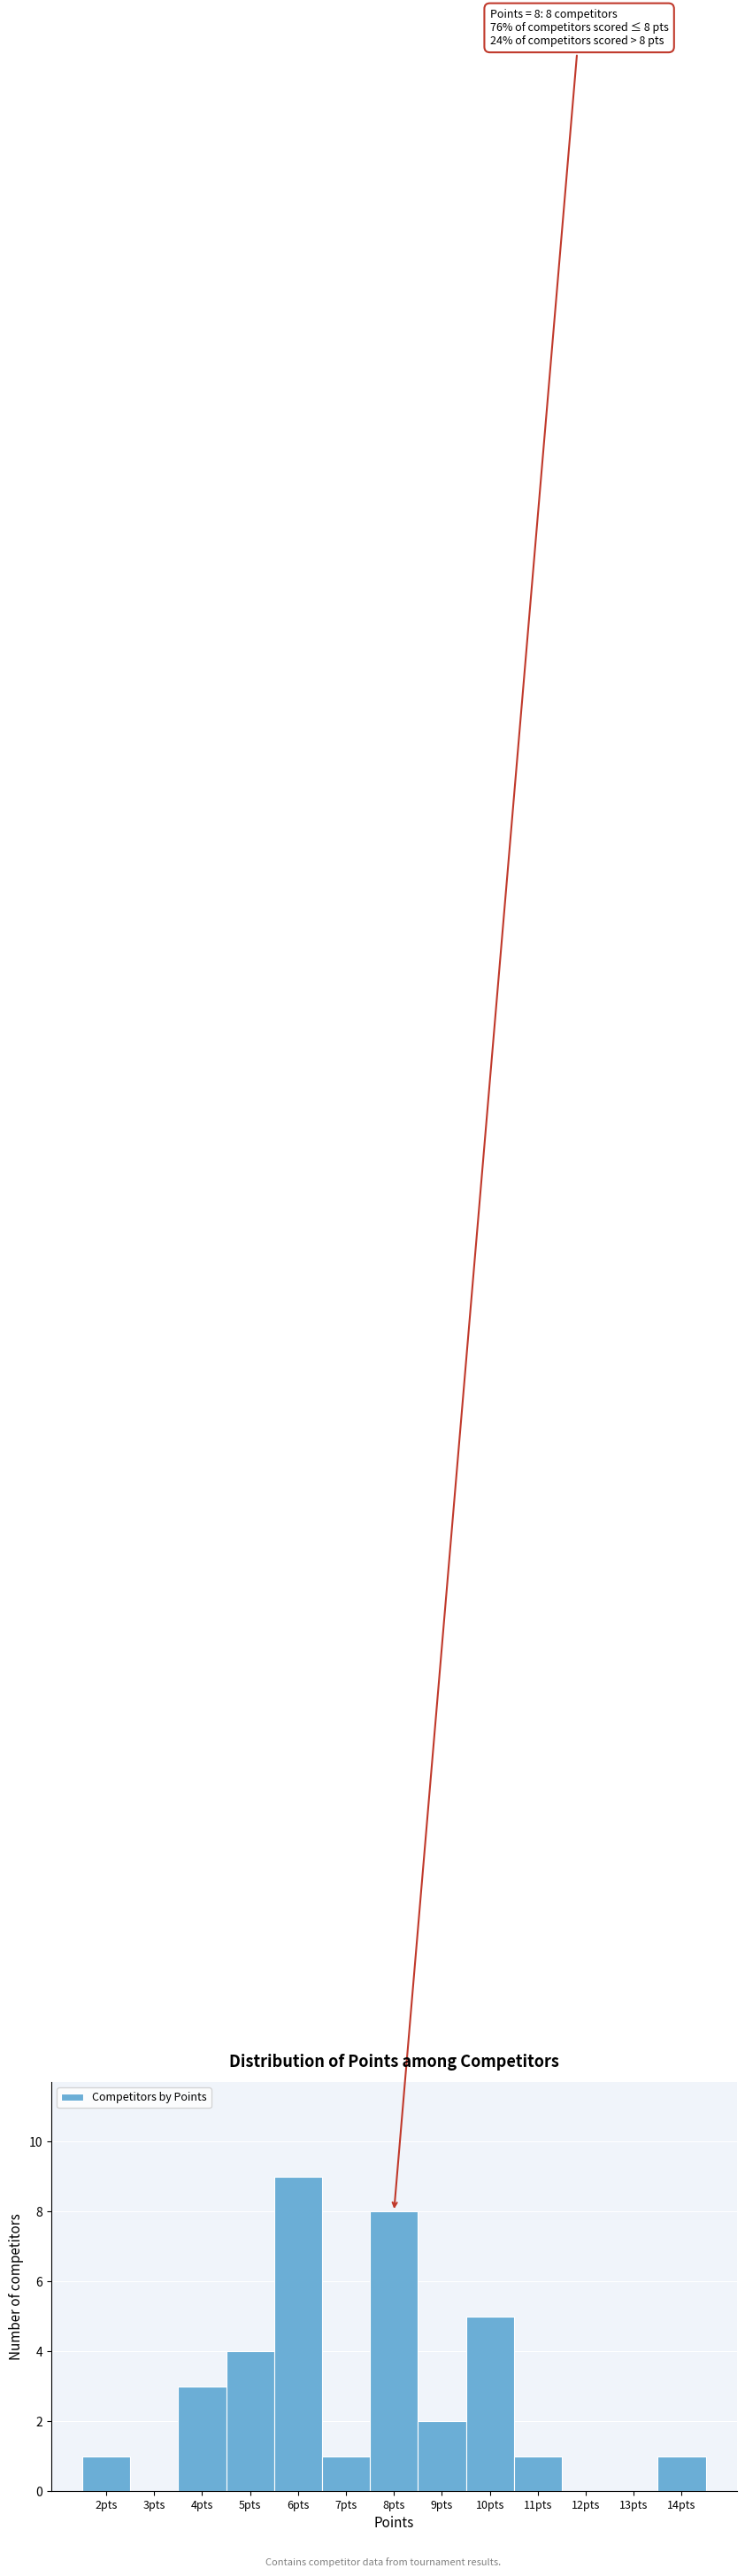

Over which range of the x-axis is the bar tallest?

5.5 to 6.5